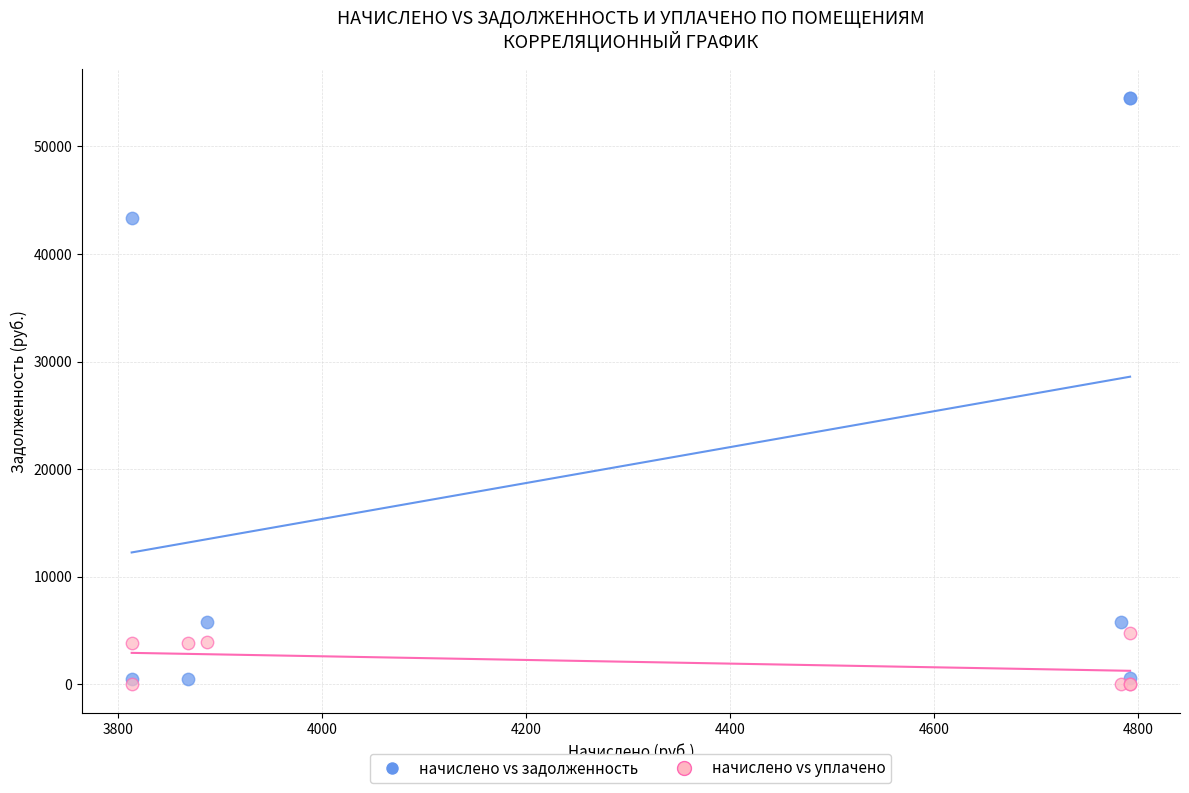

Which series contains the highest Y value?

начислено vs задолженность